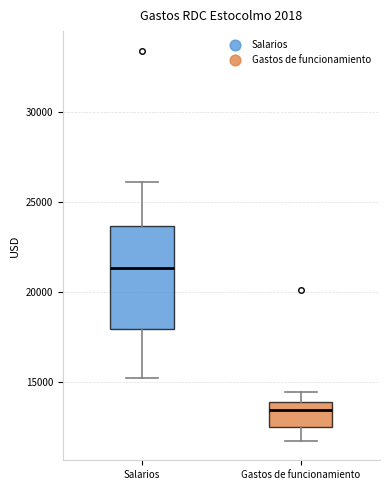

Which box's median line is the highest?

Salarios